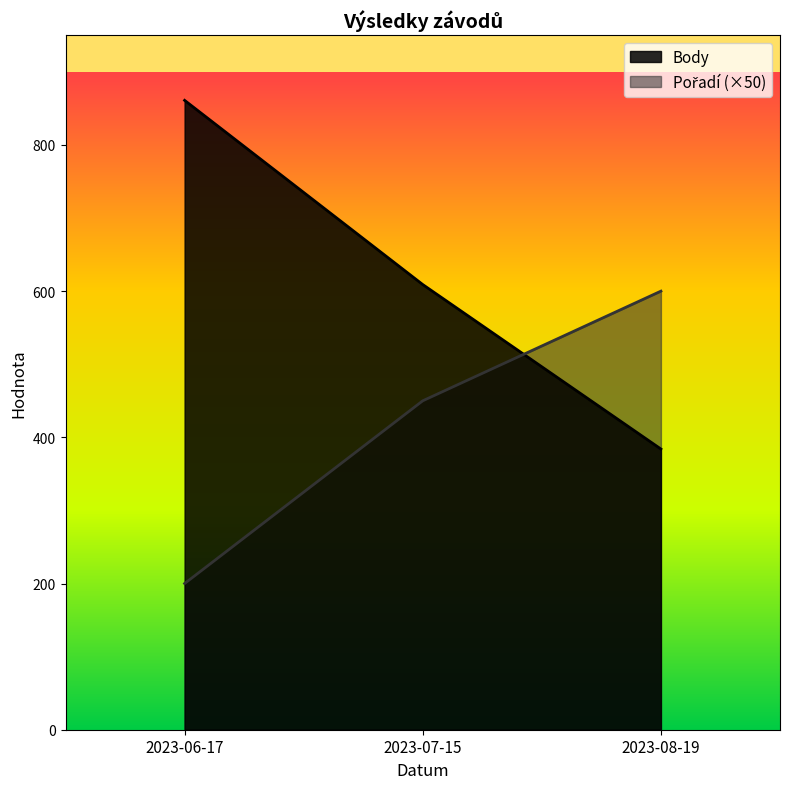

Reading left to right, what are all the values shown in this chart?

Body: 2023-06-17=861	2023-07-15=609	2023-08-19=384
Pořadí: 2023-06-17=200	2023-07-15=450	2023-08-19=600